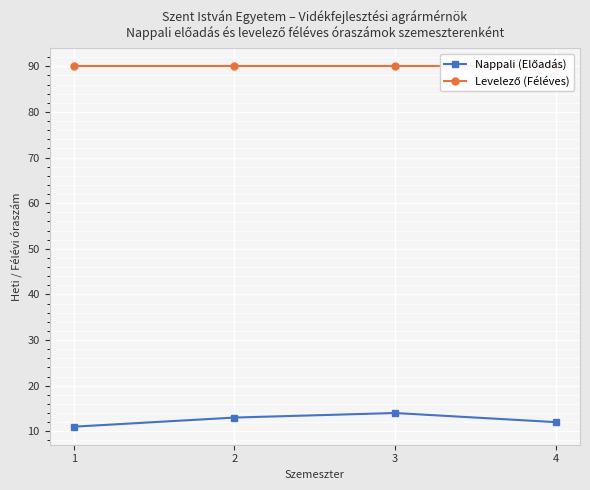

At 4, list the series in order from largest to smallest.

Levelező (Féléves), Nappali (Előadás)